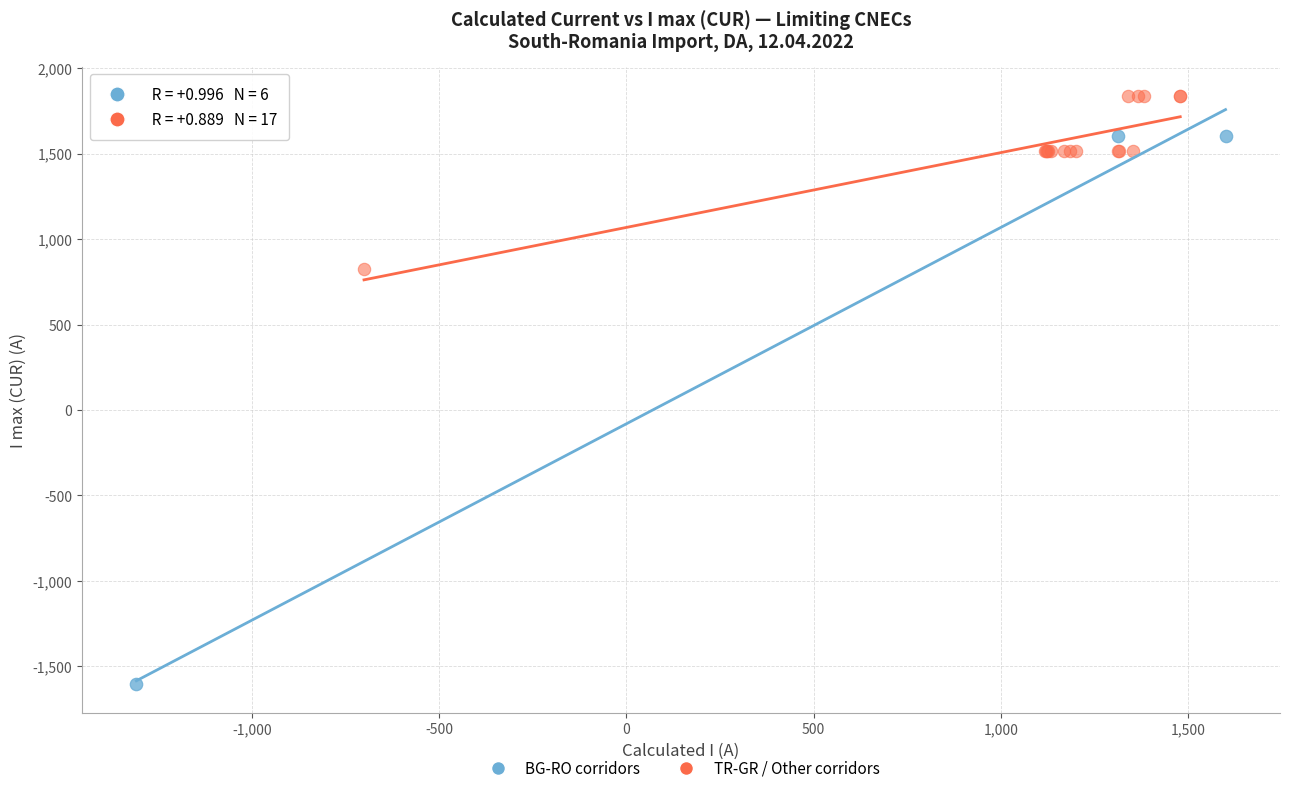

Which series has the widest spread of Y values?

BG-RO corridors